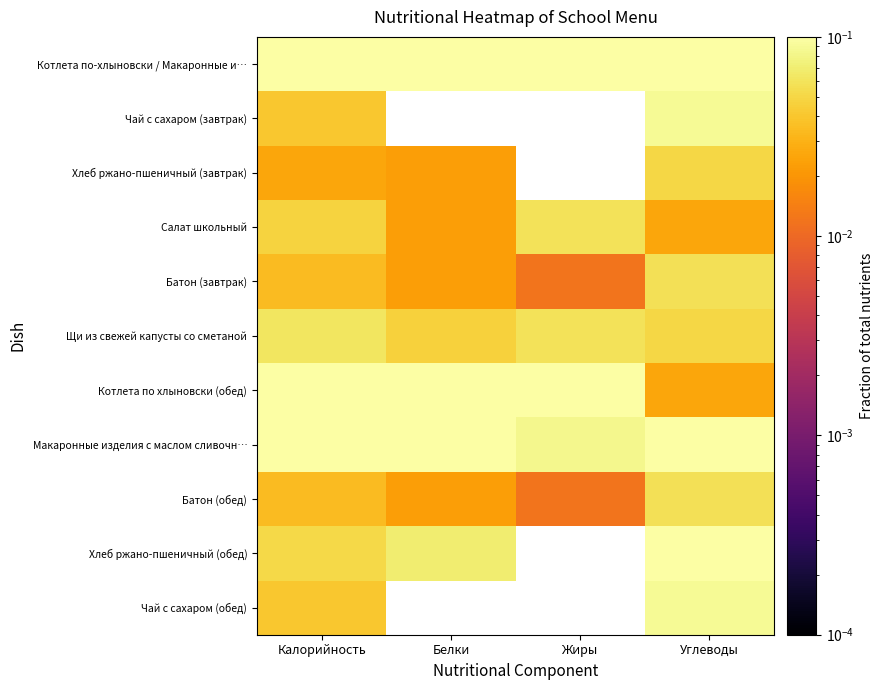

Reading right to left, transcribe all the data shown in this chart.

Котлета по-хлыновски / Макаронные и…: Углеводы=0.2	Жиры=0.4	Белки=0.4	Калорийность=0.3
Чай с сахаром (завтрак): Углеводы=0.1	Жиры=0.0	Белки=0.0	Калорийность=0.0
Хлеб ржано-пшеничный (завтрак): Углеводы=0.1	Жиры=0.0	Белки=0.0	Калорийность=0.0
Салат школьный: Углеводы=0.0	Жиры=0.1	Белки=0.0	Калорийность=0.0
Батон (завтрак): Углеводы=0.1	Жиры=0.0	Белки=0.0	Калорийность=0.0
Щи из свежей капусты со сметаной: Углеводы=0.1	Жиры=0.1	Белки=0.0	Калорийность=0.1
Котлета по хлыновски (обед): Углеводы=0.0	Жиры=0.3	Белки=0.3	Калорийность=0.2
Макаронные изделия с маслом сливочн…: Углеводы=0.2	Жиры=0.1	Белки=0.1	Калорийность=0.2
Батон (обед): Углеводы=0.1	Жиры=0.0	Белки=0.0	Калорийность=0.0
Хлеб ржано-пшеничный (обед): Углеводы=0.1	Жиры=0.0	Белки=0.1	Калорийность=0.1
Чай с сахаром (обед): Углеводы=0.1	Жиры=0.0	Белки=0.0	Калорийность=0.0